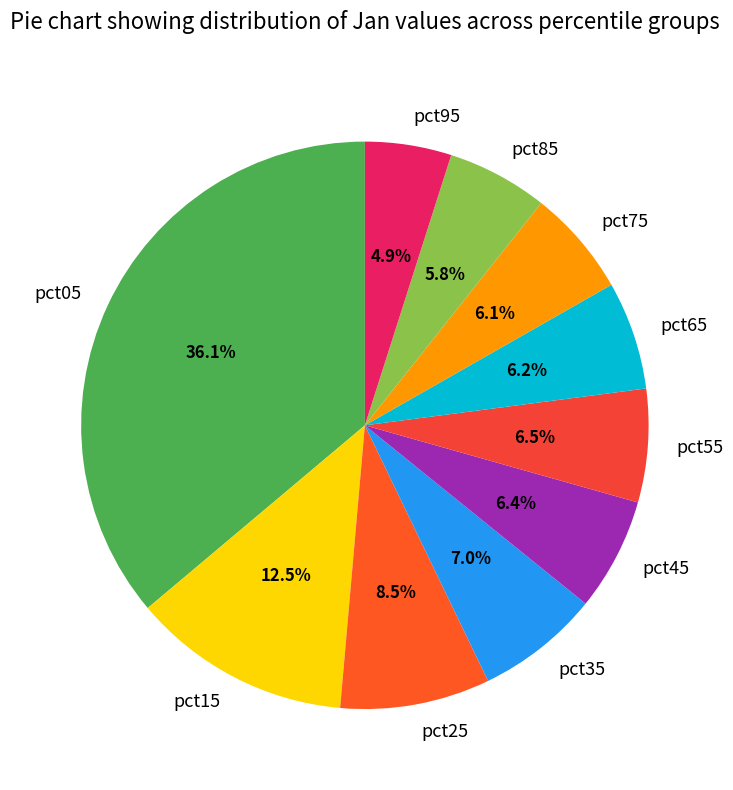

True or false: pct45 accounts for 19% of the total.

False